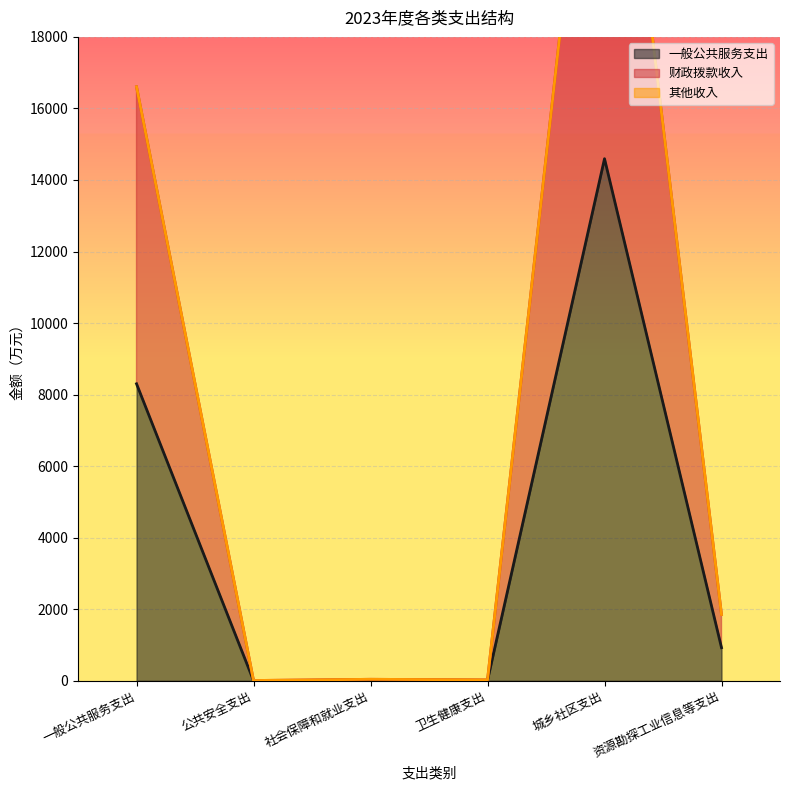

Is the value of 财政拨款收入 at 卫生健康支出 greater than the value of 一般公共服务支出 at 资源勘探工业信息等支出?

No